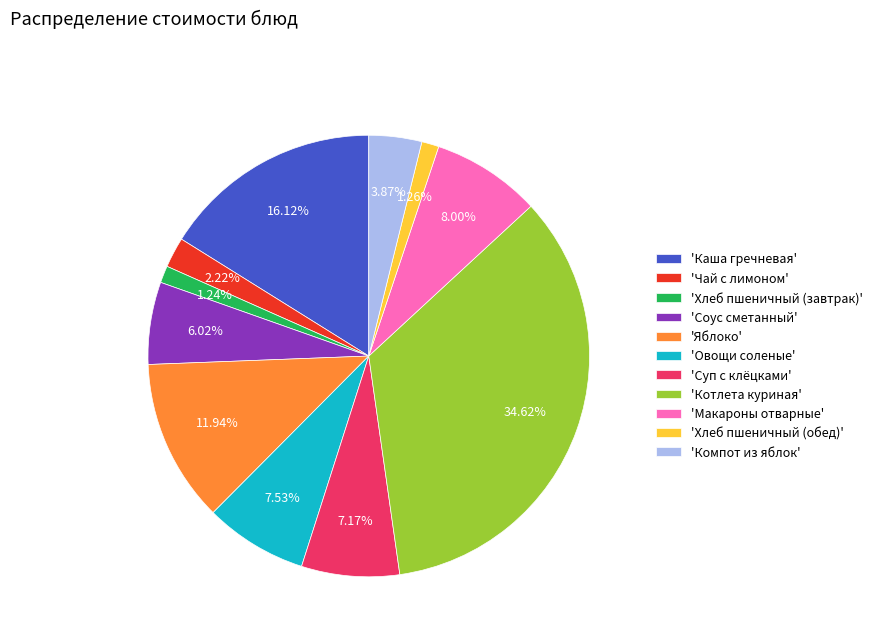

Between 'Яблоко' and 'Котлета куриная', which is larger?

'Котлета куриная'